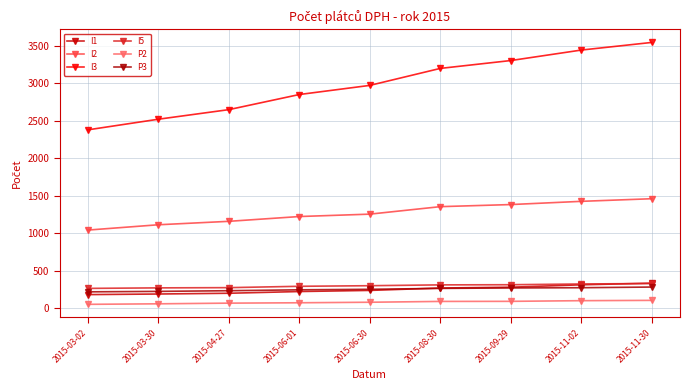

Is this an area chart (filled region under the line)?

No